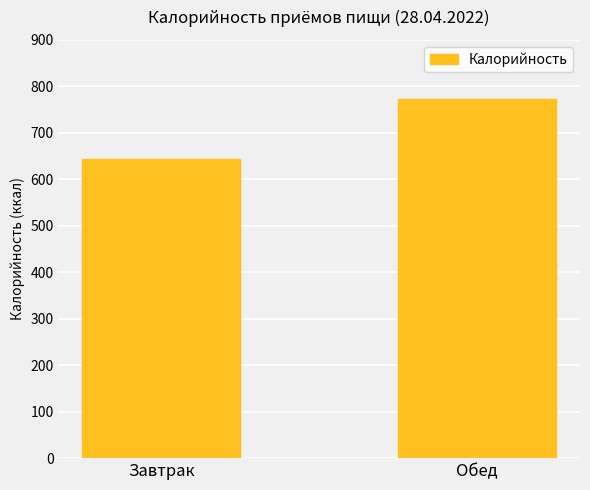

Rank the categories by value from highest to lowest.

Обед, Завтрак